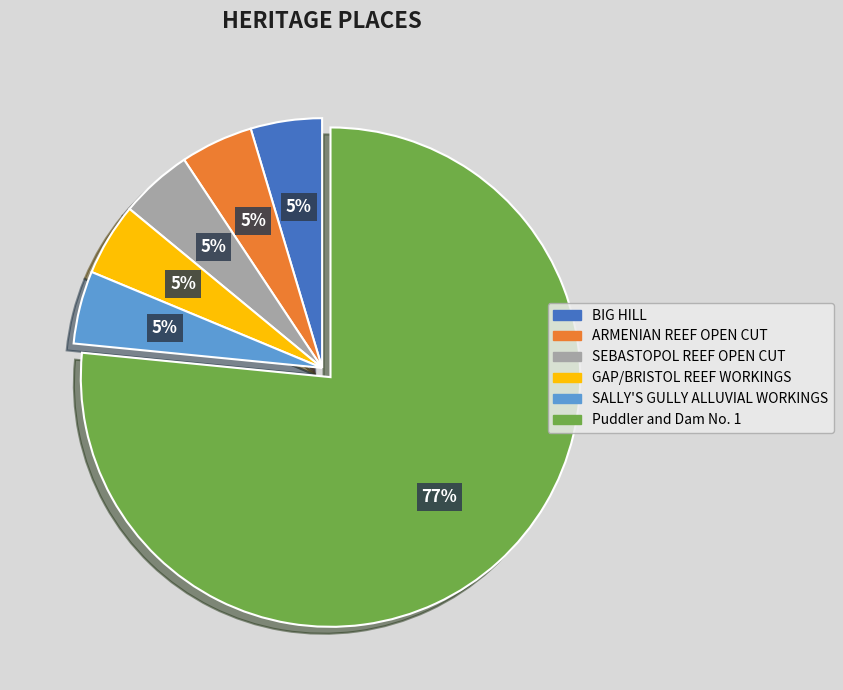

Combined, do SALLY'S GULLY ALLUVIAL WORKINGS and SEBASTOPOL REEF OPEN CUT account for over 50%?

No